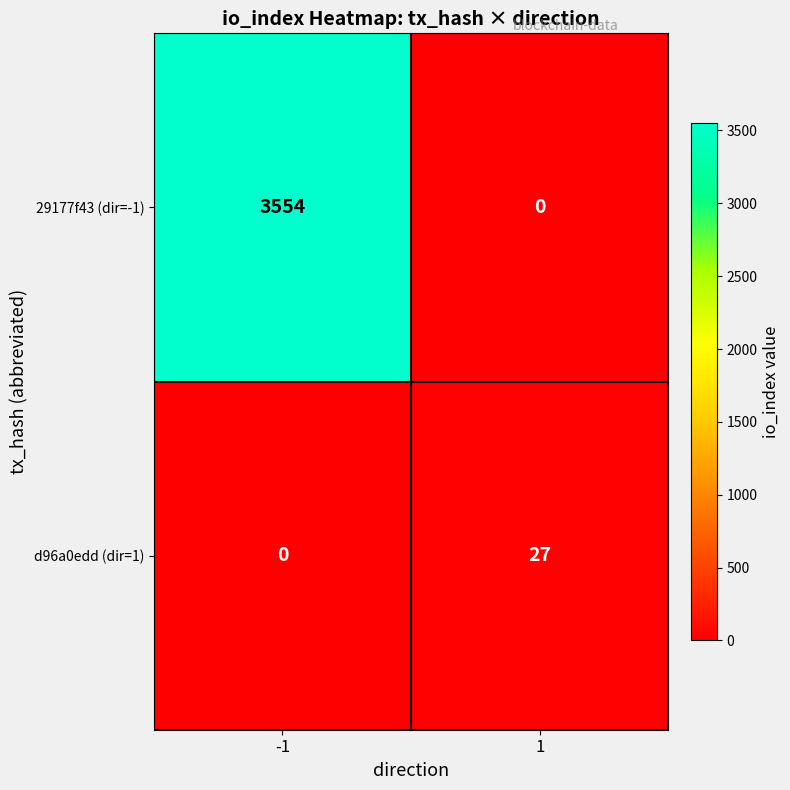

What is the difference between the d96a0edd (dir=1) values at -1 and 1?

27